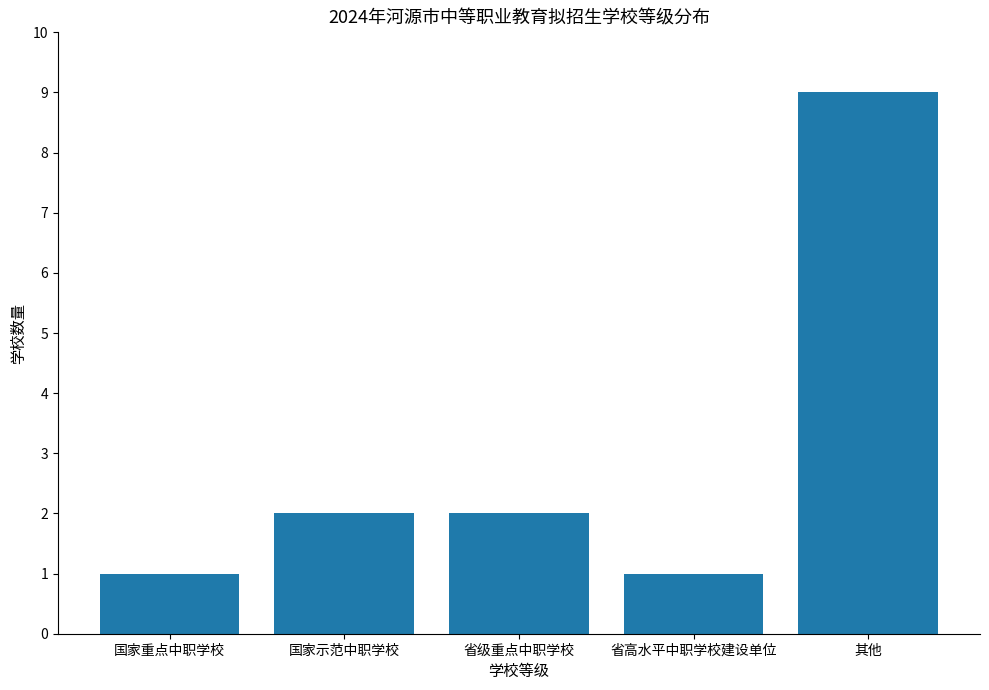

How many data points are less than 2?

2